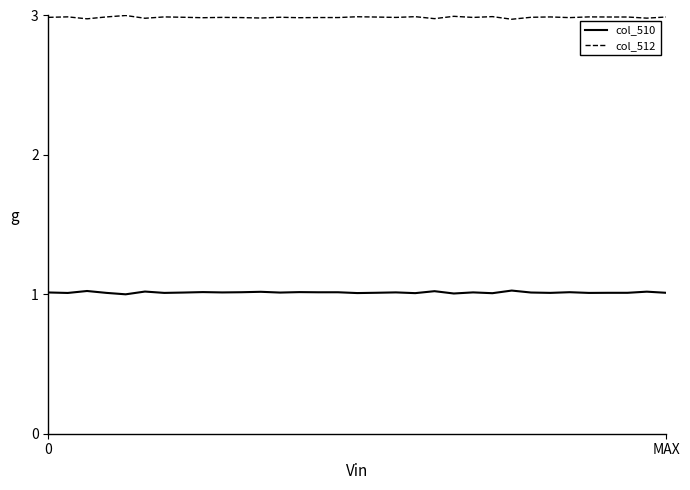

What is the average value of the col_512 series?

3.0